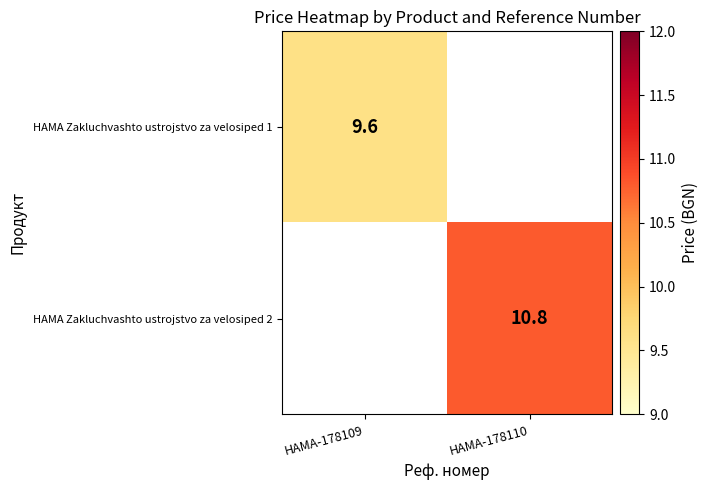

The value of HAMA Zakluchvashto ustrojstvo za velosiped 2 at HAMA-178110 is 10.8. True or false?

True